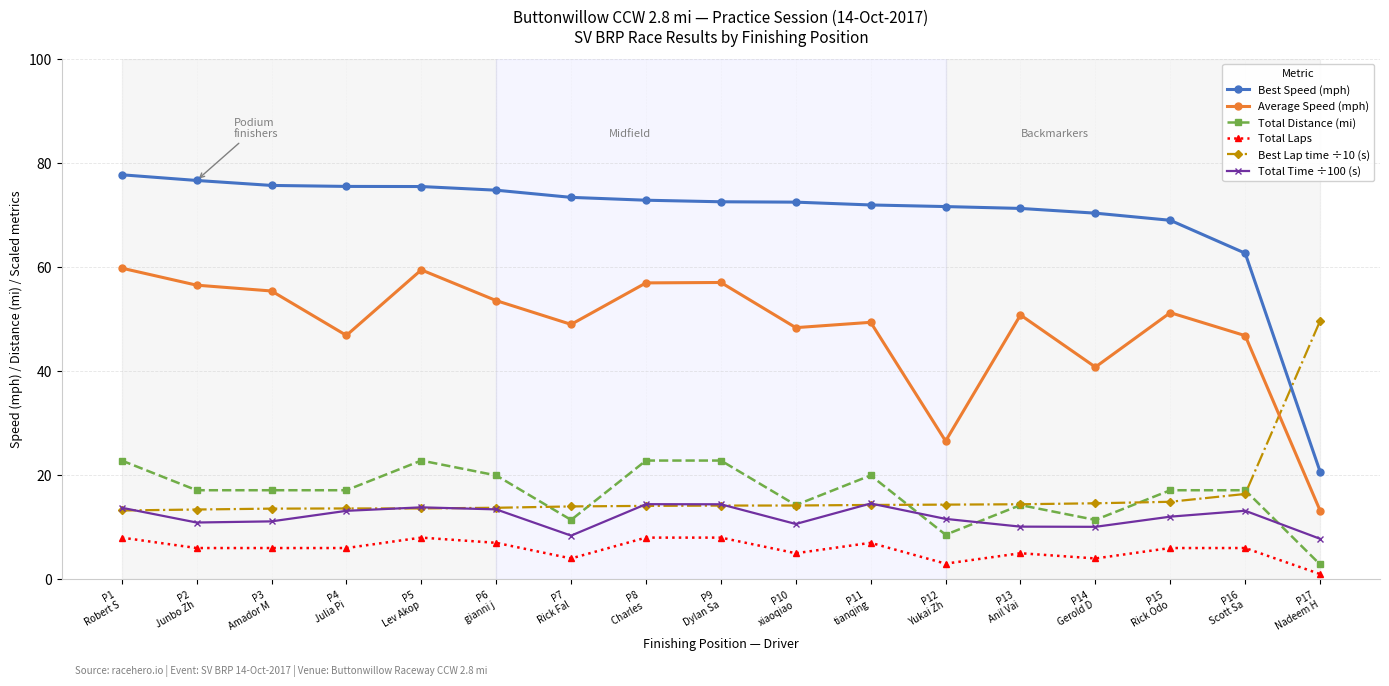

Which series changed the most between P3
Amador M and P8
Charles ?

Total Distance (mi)